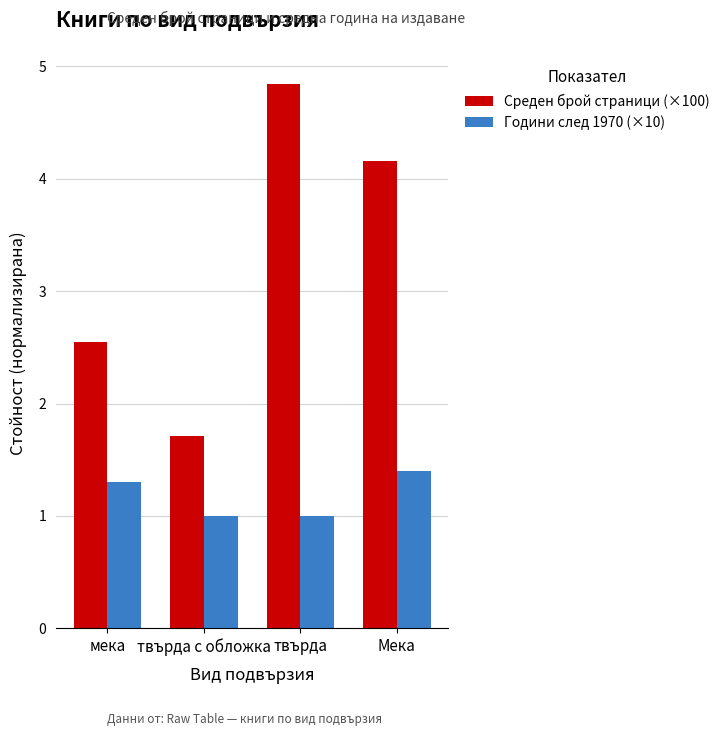

Which series has the widest spread of values?

Среден брой страници (×100)